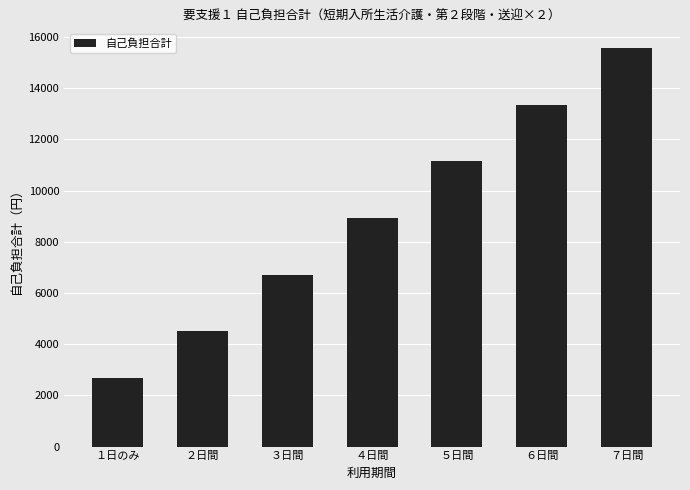

What is the label of the 6th bar from the right?

２日間